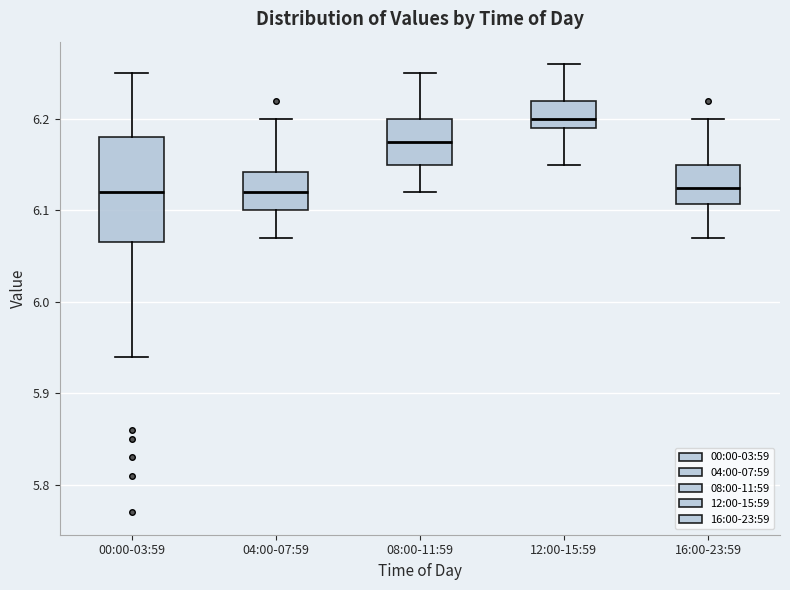

Which box is the tallest, from its lower edge to its upper edge?

00:00-03:59